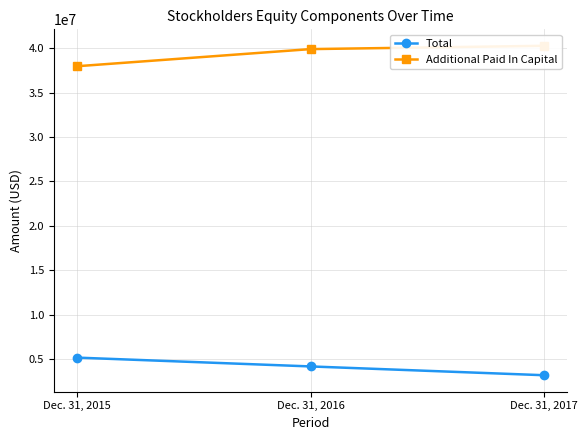

List the series in order of their overall mean, lowest first.

Total, Additional Paid In Capital